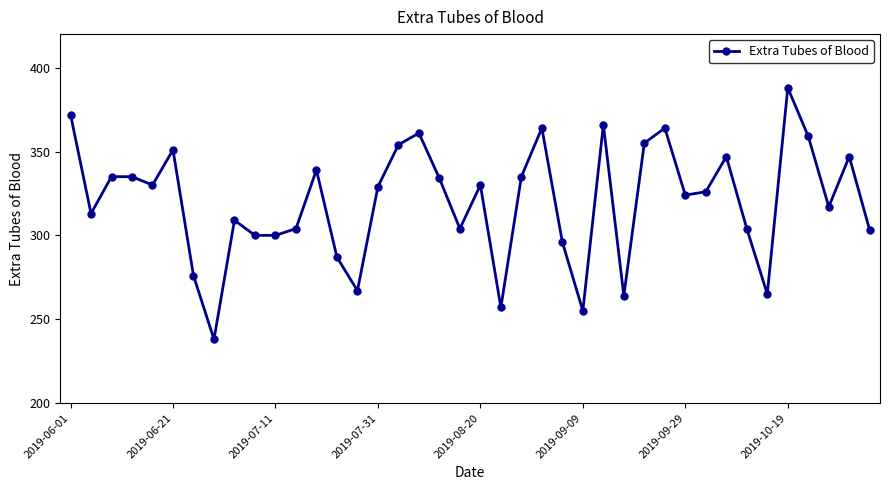

True or false: there are more than 0 points higher than both neighbors.

True